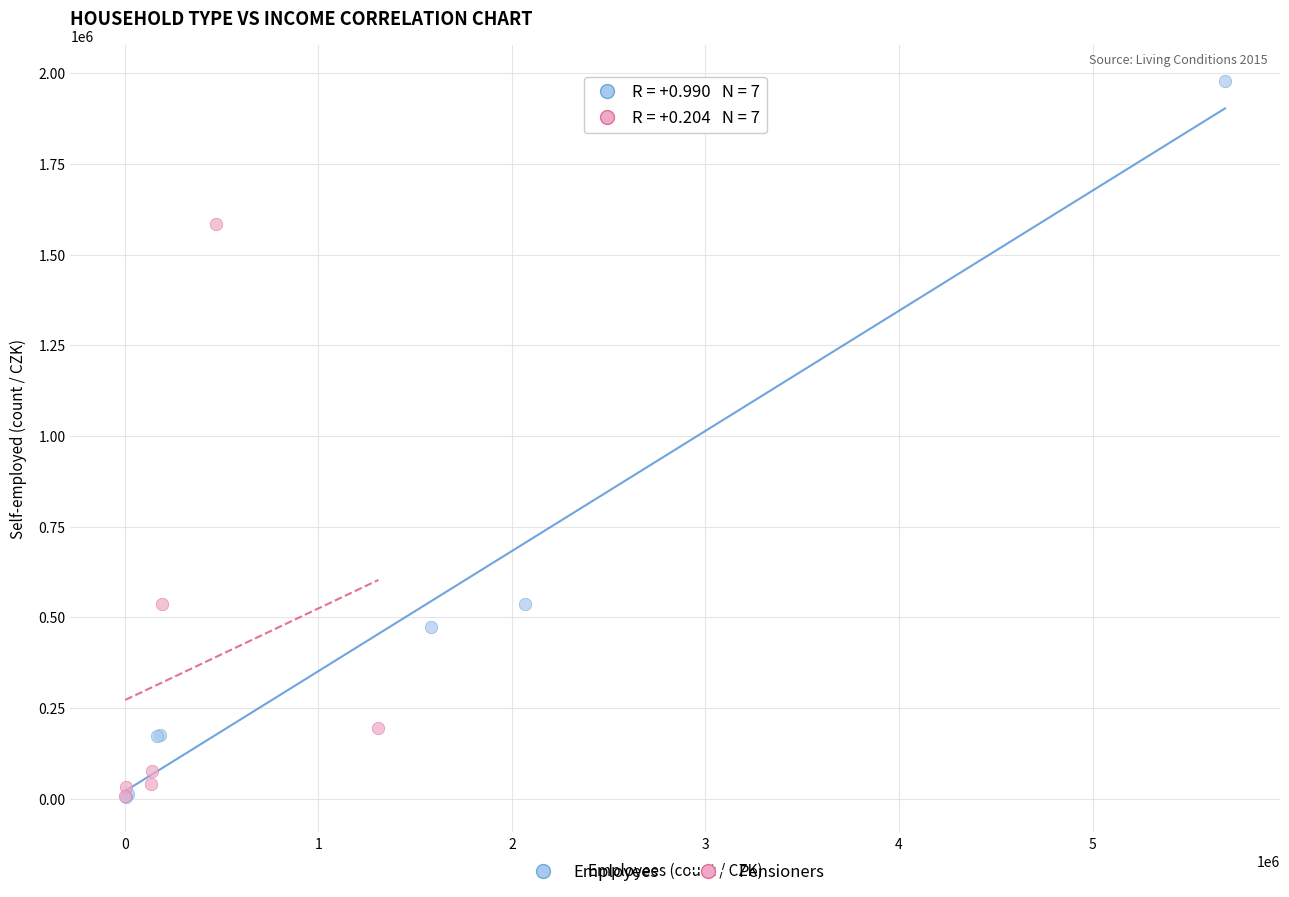

Which series has the widest spread of Y values?

Employees